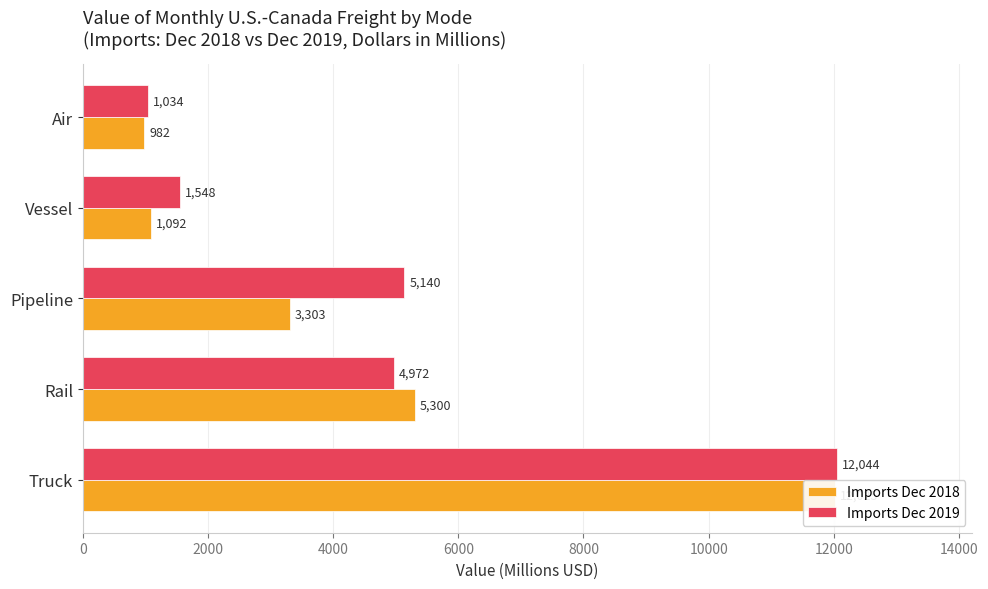

How many data points does each series have?

5